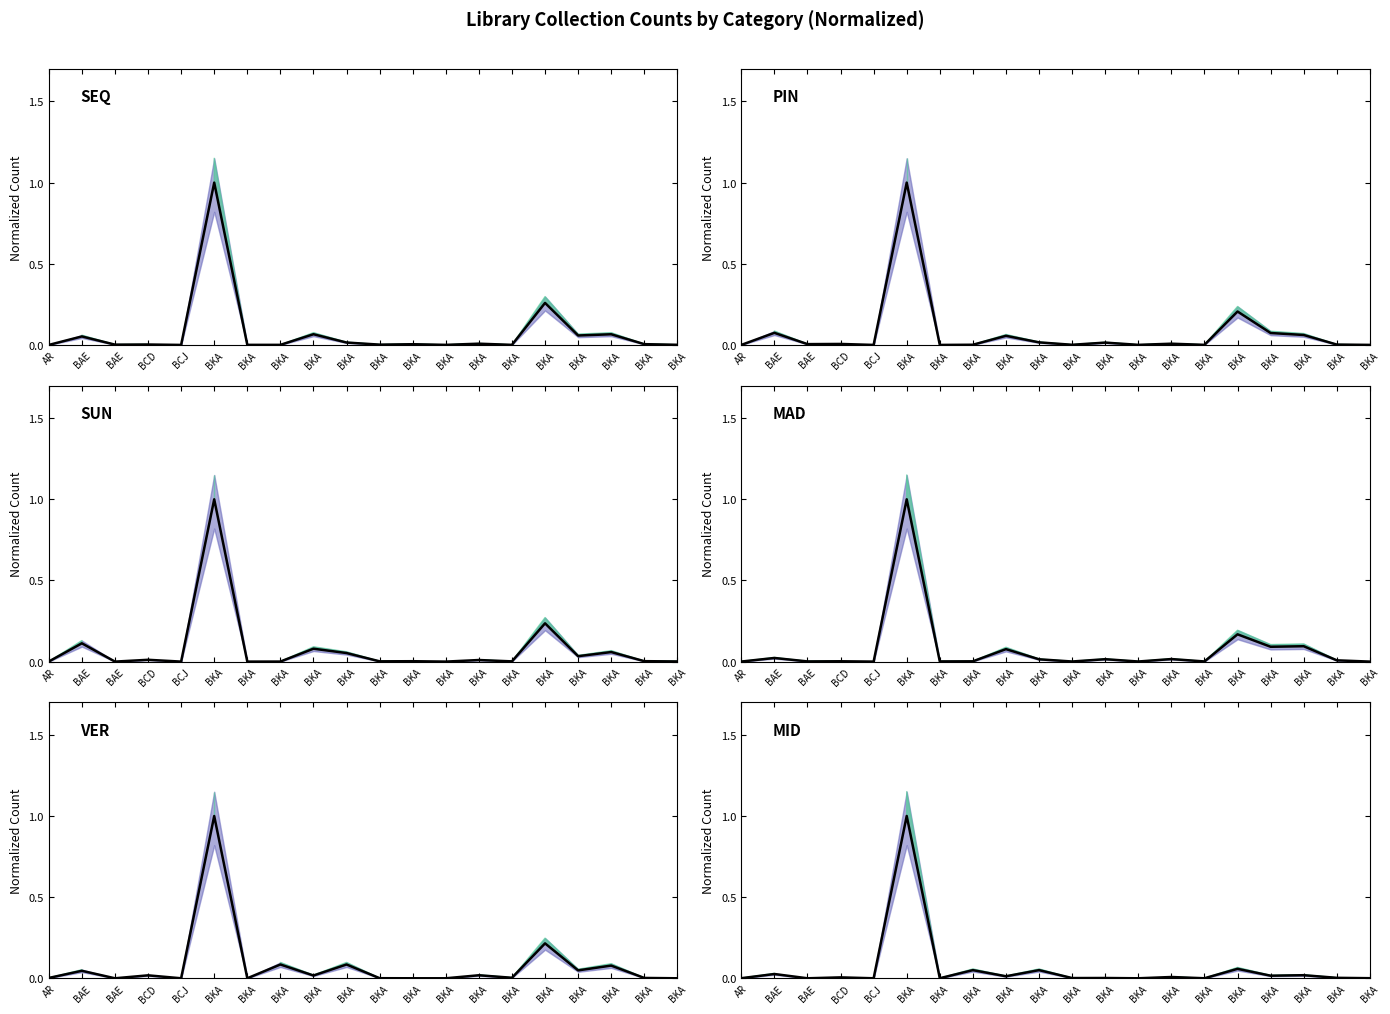

Is the value of PIN at BAE greater than the value of MAD at AR?

Yes